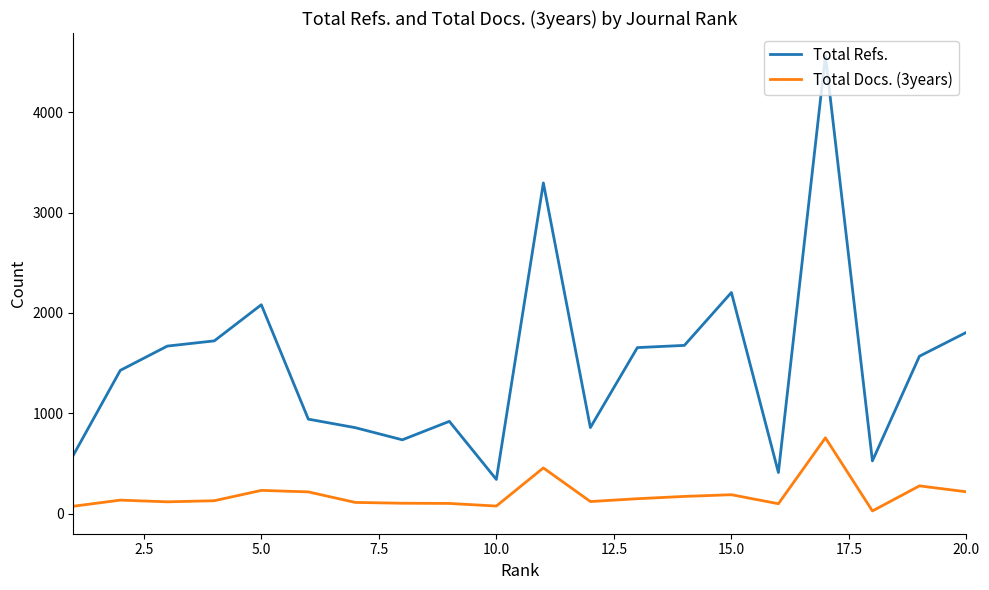

What is the difference between the maximum and minimum values in the Total Refs. series?

4222